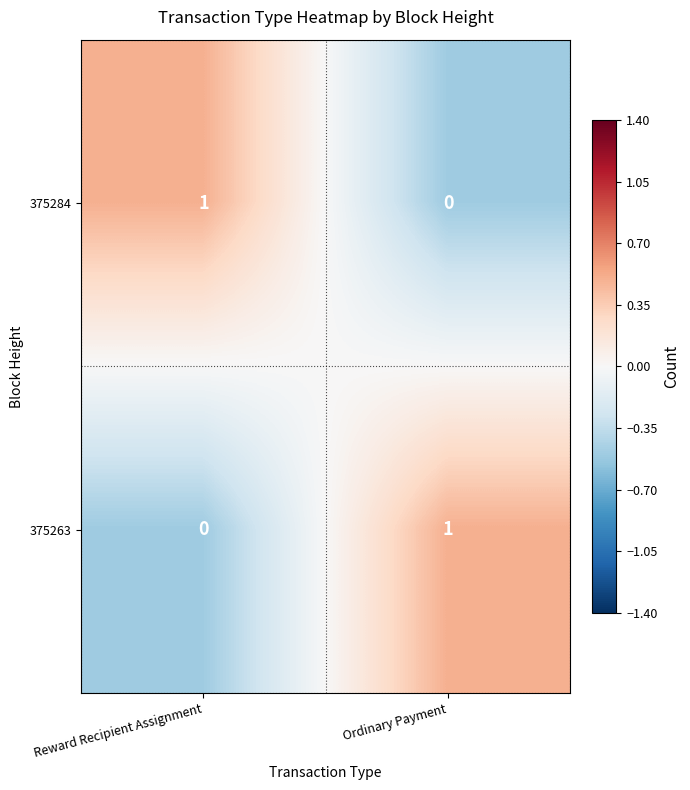

Reading right to left, transcribe all the data shown in this chart.

375284: Ordinary Payment=0	Reward Recipient Assignment=1
375263: Ordinary Payment=1	Reward Recipient Assignment=0